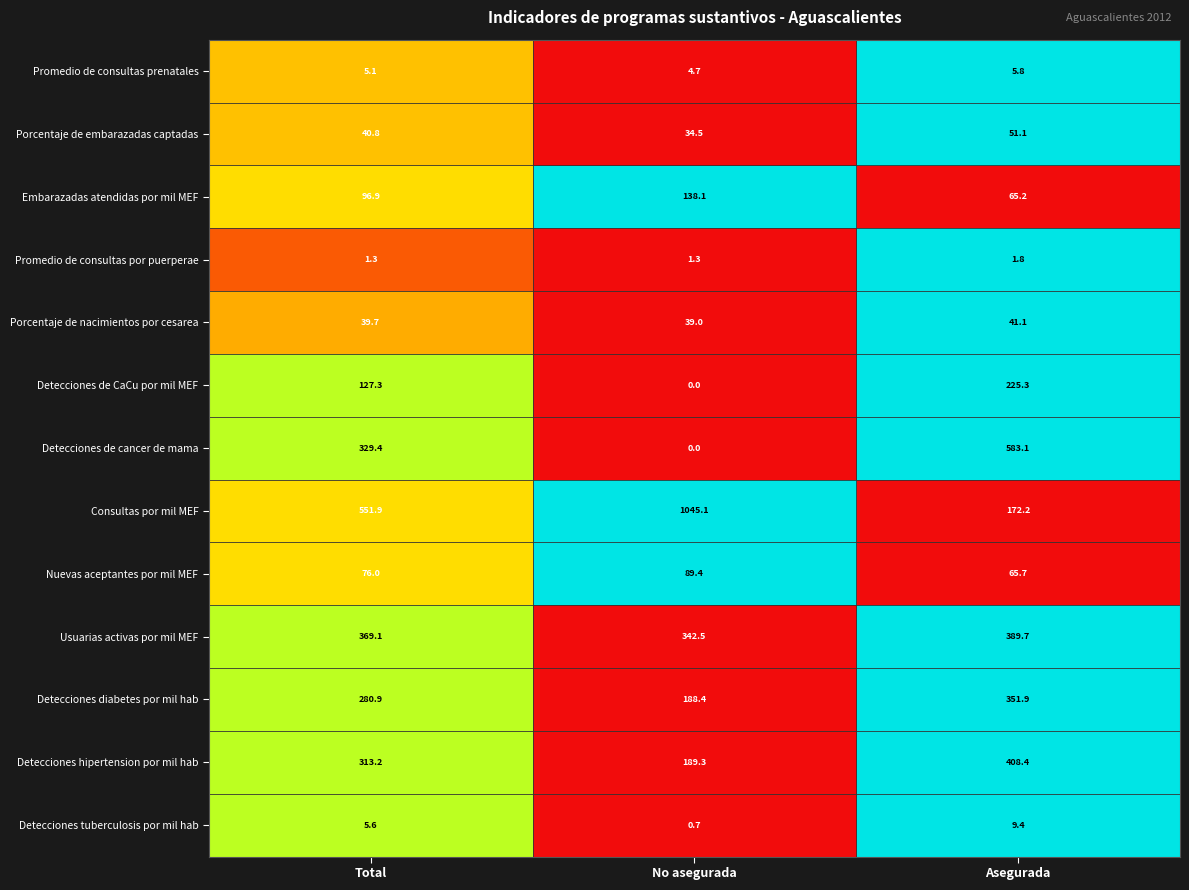

Where does the Consultas por mil MEF series first go above 551?

Total